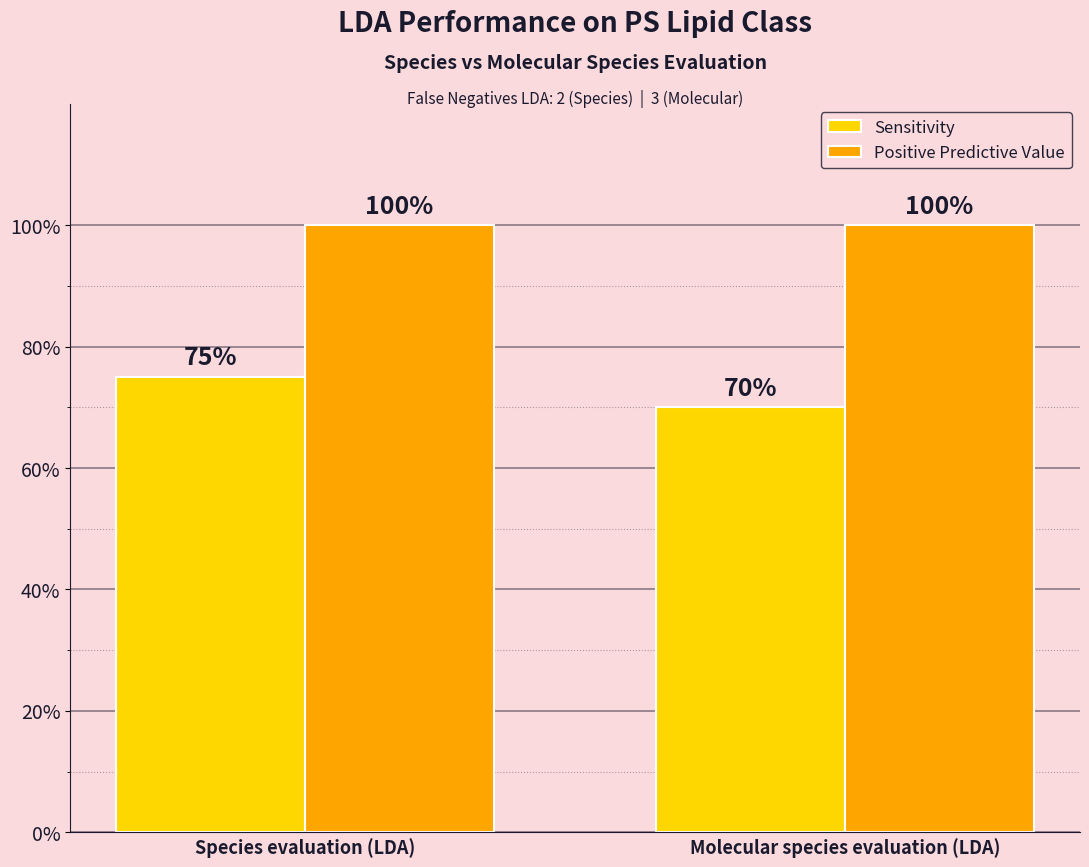

What is the highest value of the Sensitivity series?

75